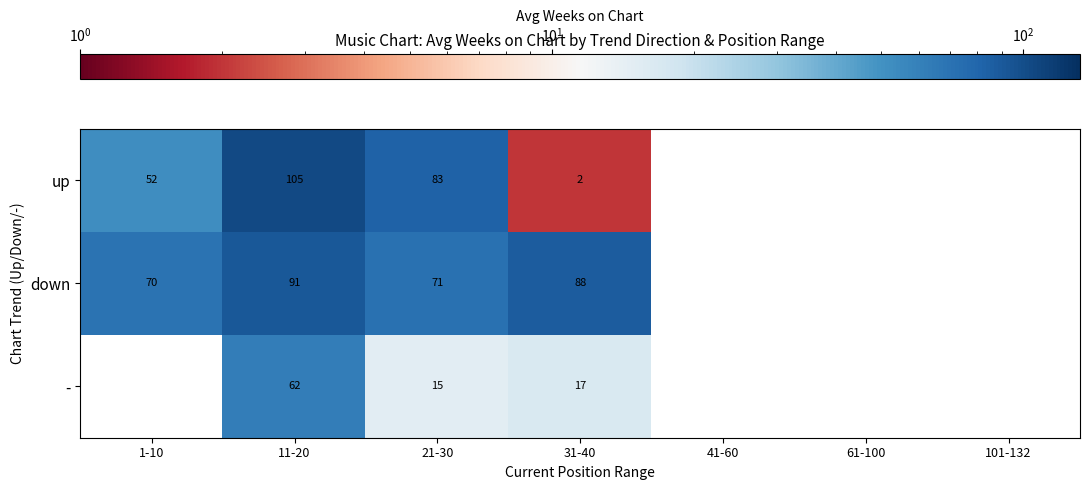

What is the total value across all series at 11-20?

258.0